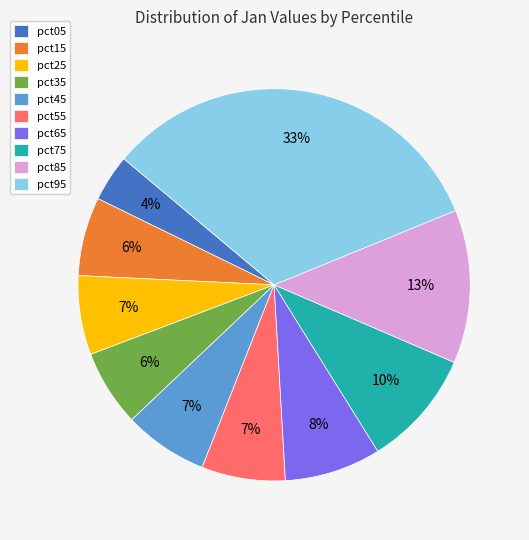

To the nearest percent, what portion does pct35 represent?

6%